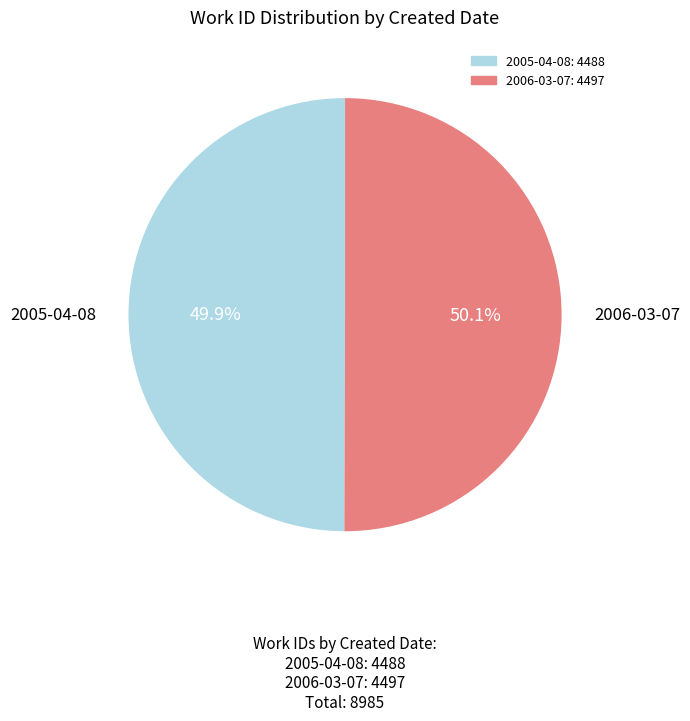

How many segments does this pie chart have?

2